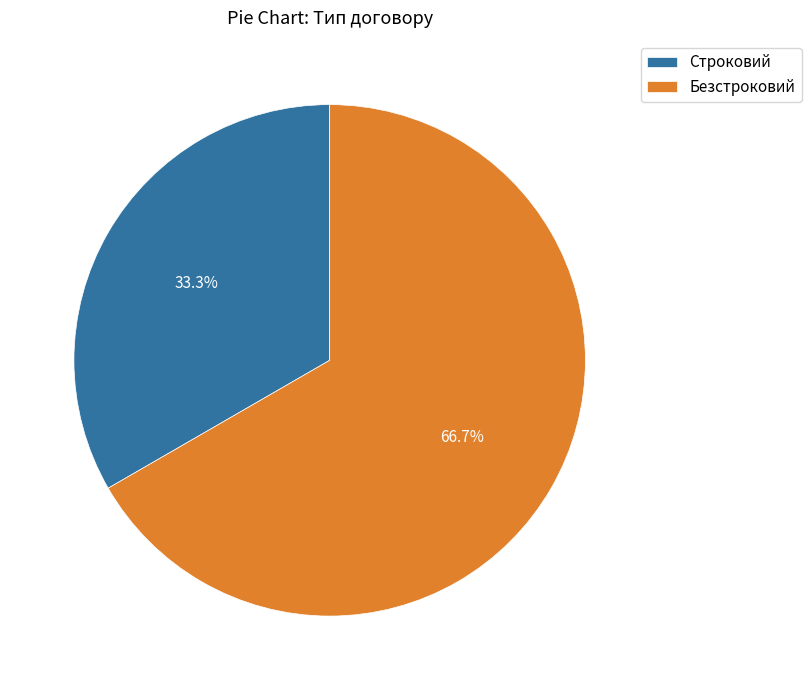

Which slice represents more than half of the pie?

Безстроковий